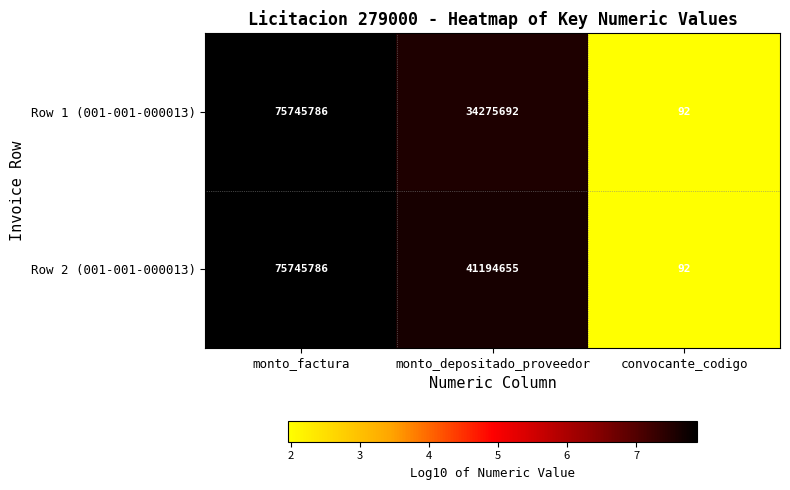

What is the sum of all Row 1 (001-001-000013) values?

110021570